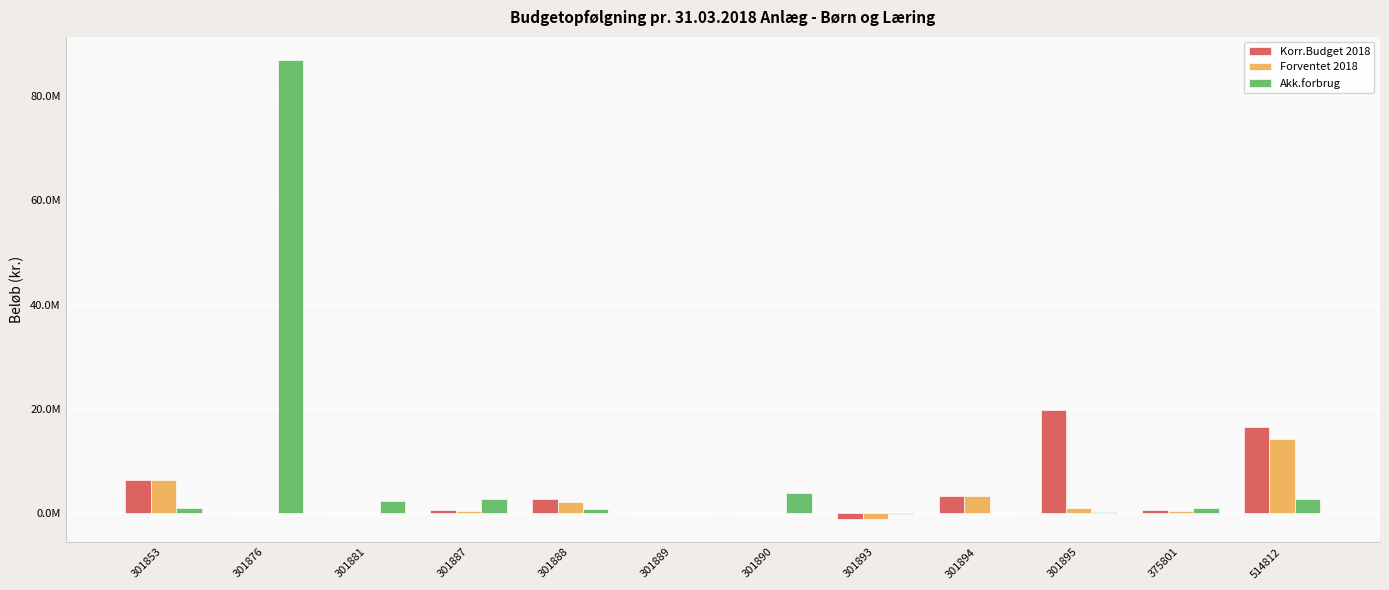

Are the bars grouped side by side (vs. stacked)?

Yes